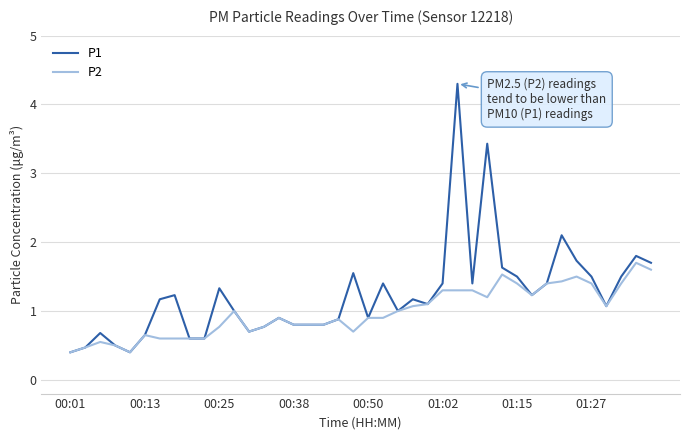

Which series has the largest range (max minus min)?

P1